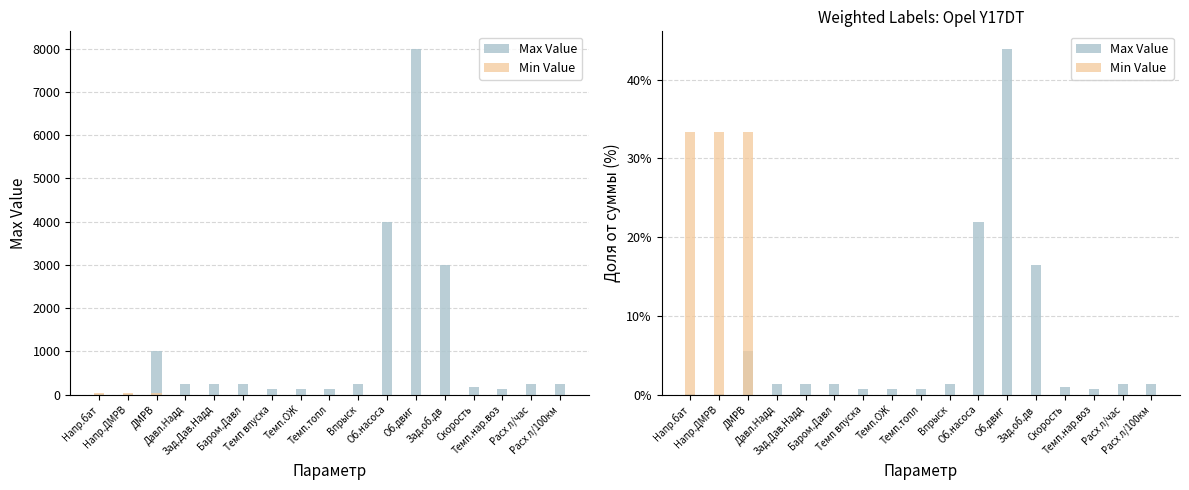

At which category does the chart reach its peak across all series?

Об.двиг